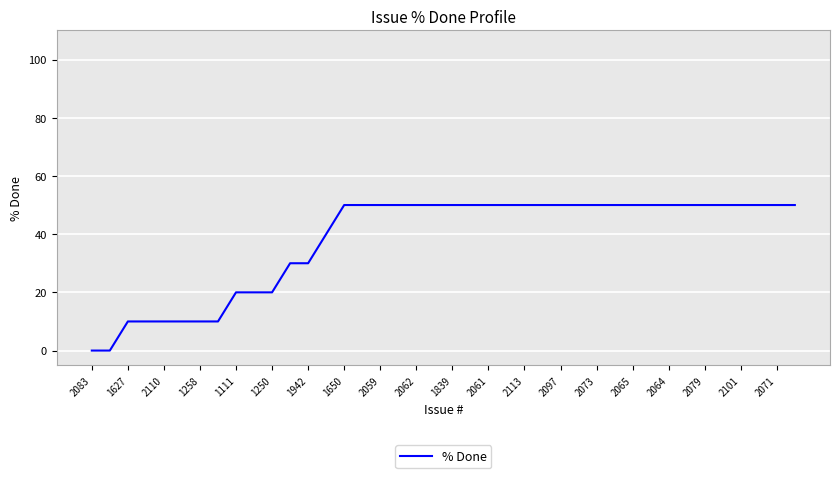

What is the maximum value shown in the chart?

50